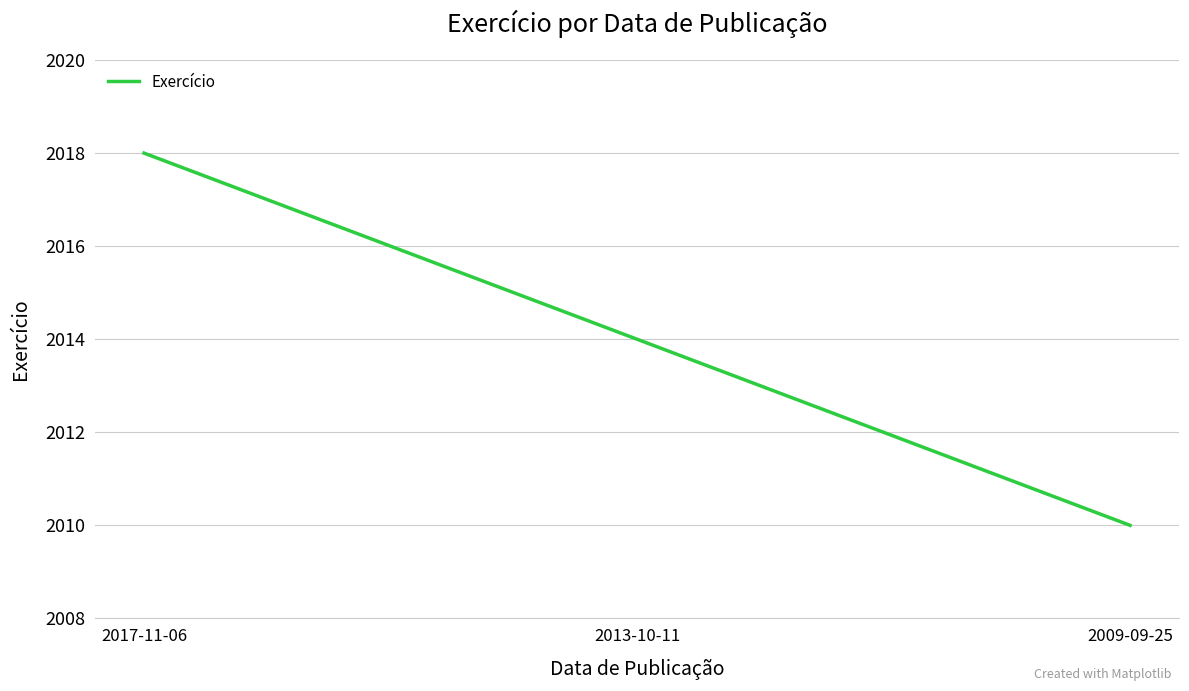

Is this an area chart (filled region under the line)?

No